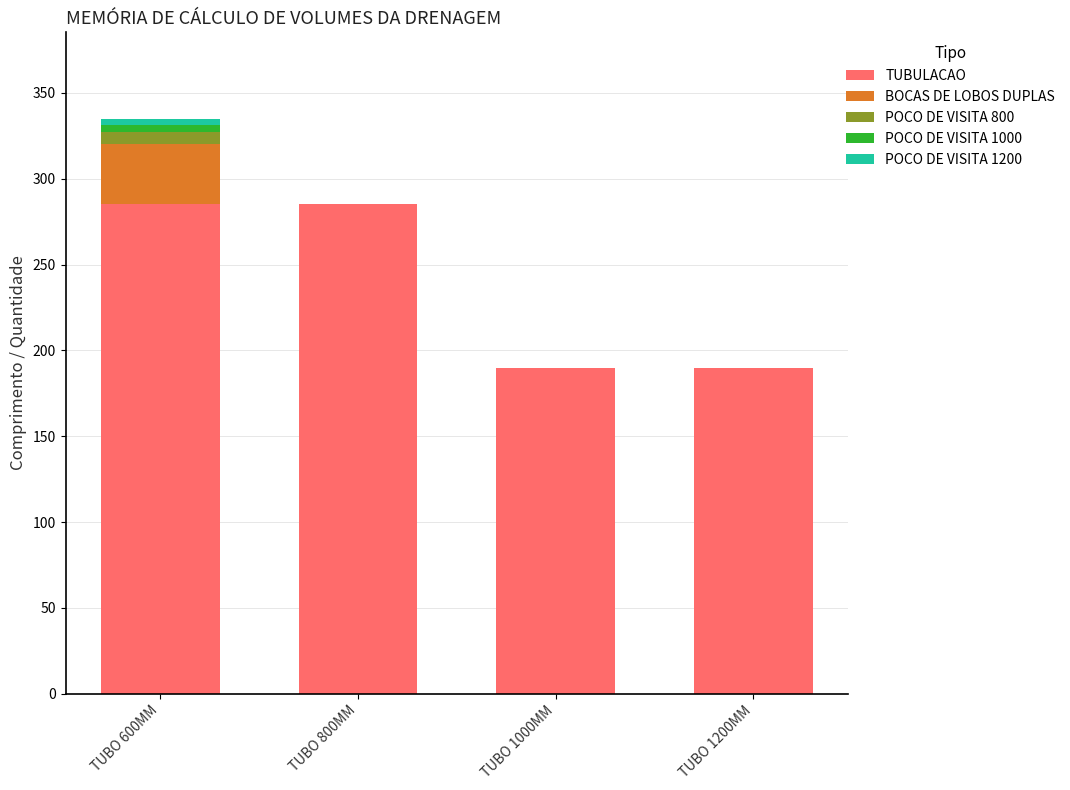

What are all the series names shown in the legend?

TUBULACAO, BOCAS DE LOBOS DUPLAS, POCO DE VISITA 800, POCO DE VISITA 1000, POCO DE VISITA 1200